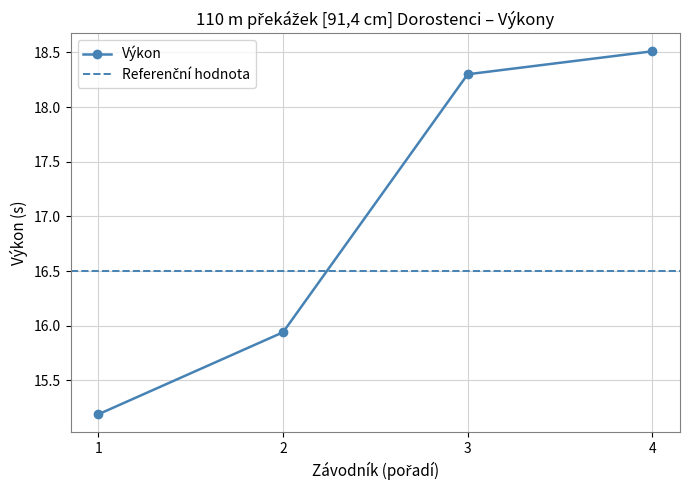

Reading right to left, extract all data points from this chart.

18.5	18.3	15.9	15.2